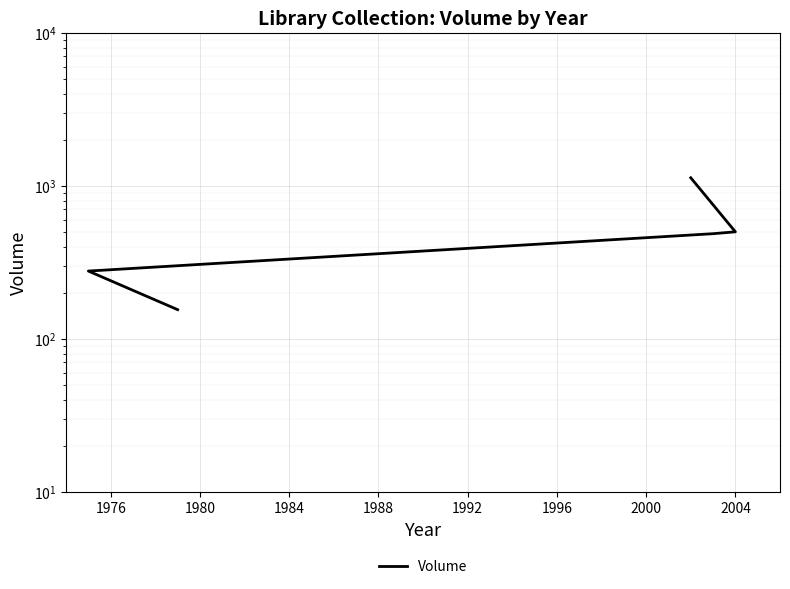

What is the difference between the maximum and minimum values?

972